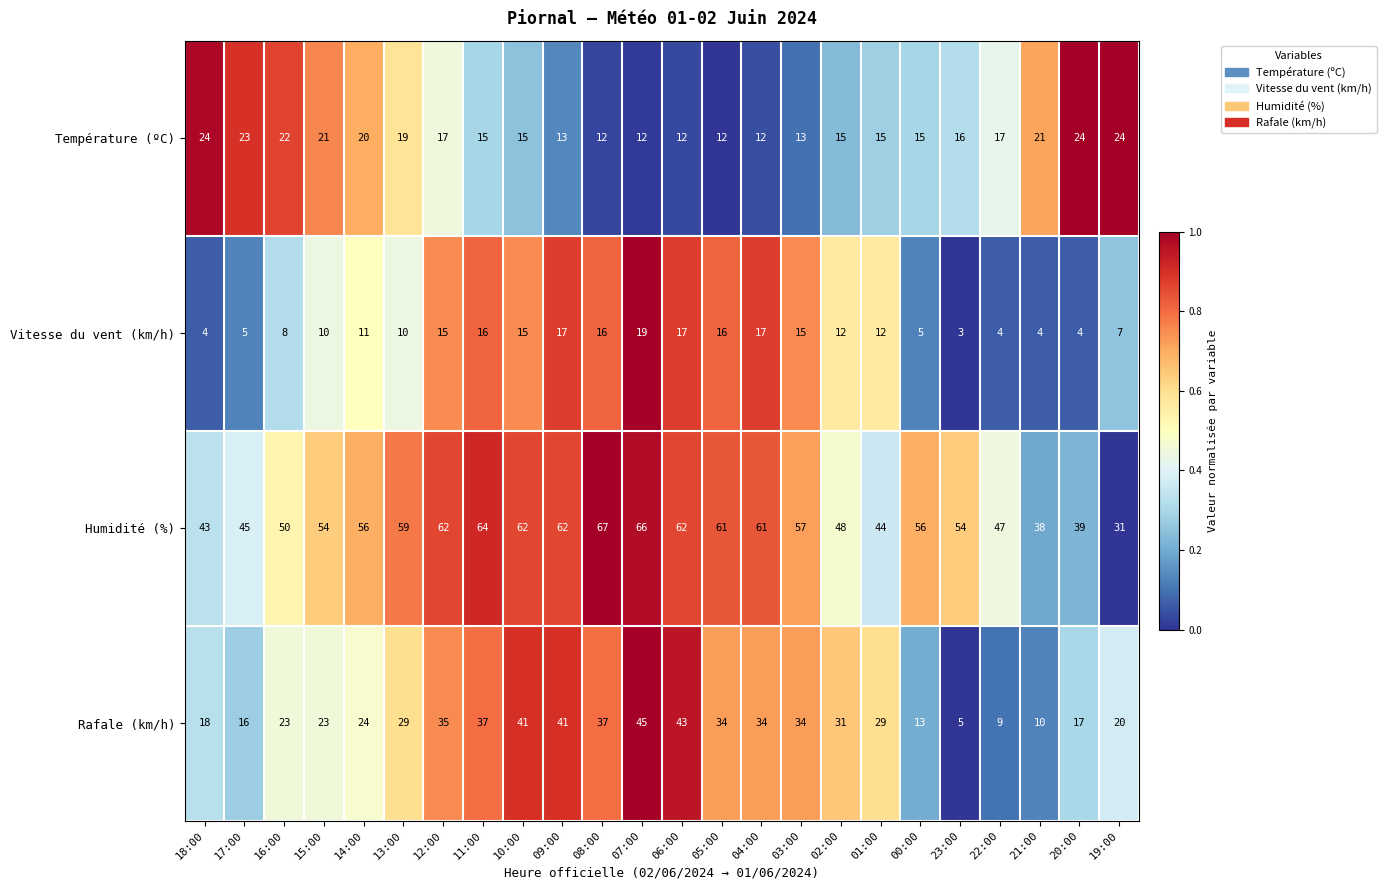

Which series has the largest total across all categories?

Humidité (%)